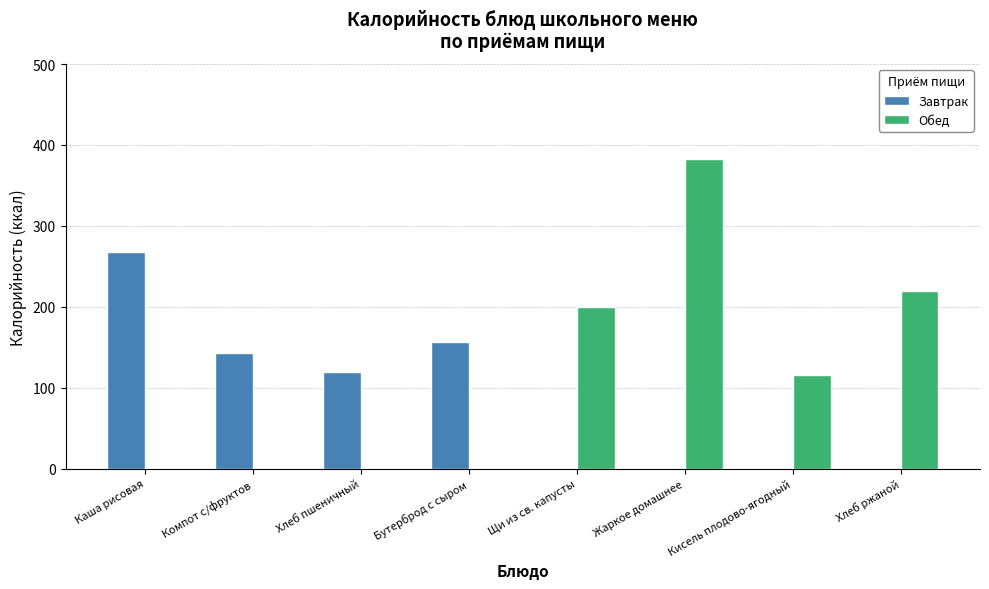

How many data points does each series have?

8